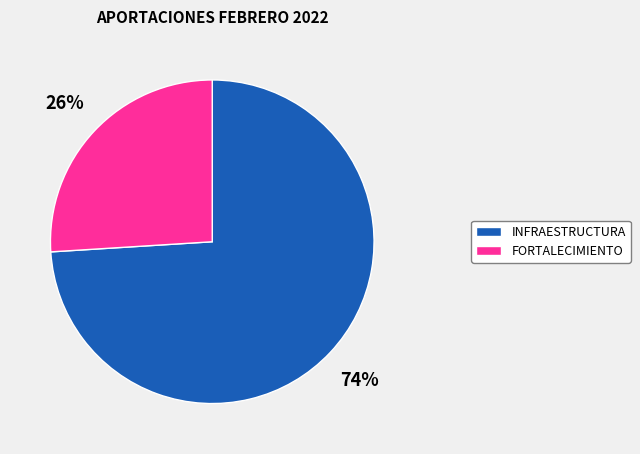

To the nearest percent, what is the average slice percentage?

50%